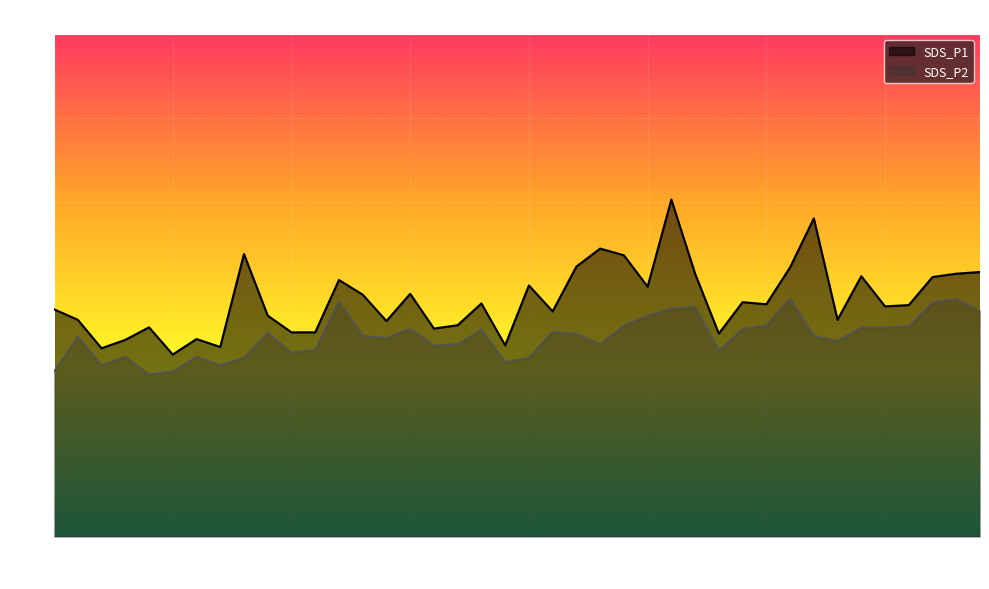

What are all the series names shown in the legend?

SDS_P1, SDS_P2